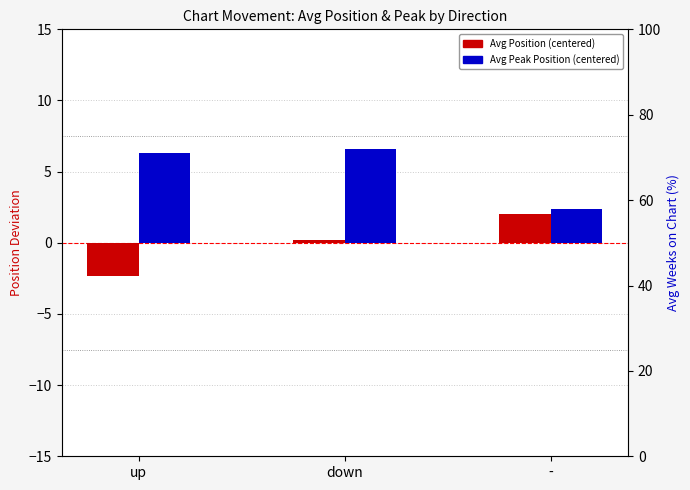

What is the difference between the highest and lowest values at down?

6.4